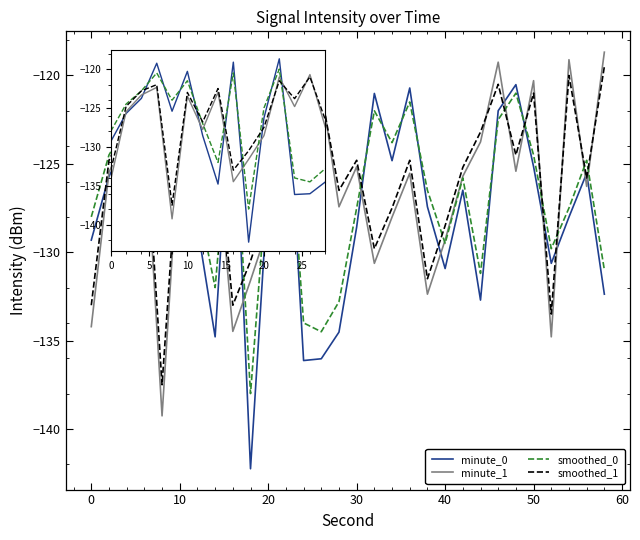

How many lines are shown in the chart?

4